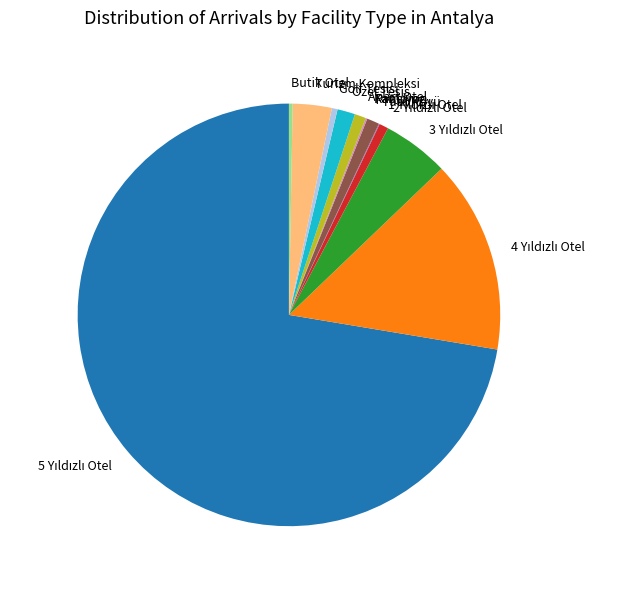

Is there a majority slice in this chart?

Yes